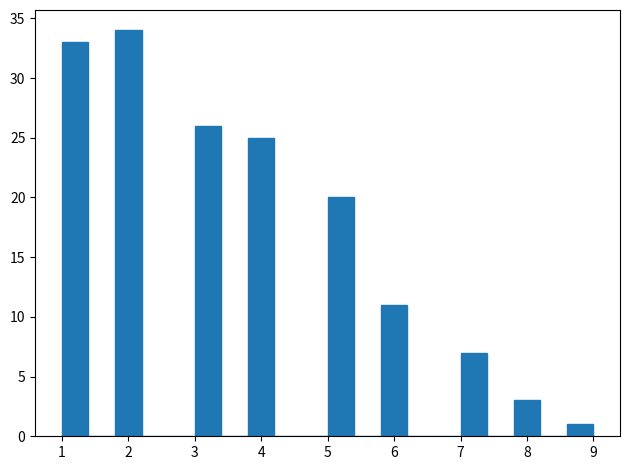

What is the height of the bar covering 7.0 to 7.4 on the x-axis? The values are not printed on the chart, so give them approximately, as read against the axis.

7